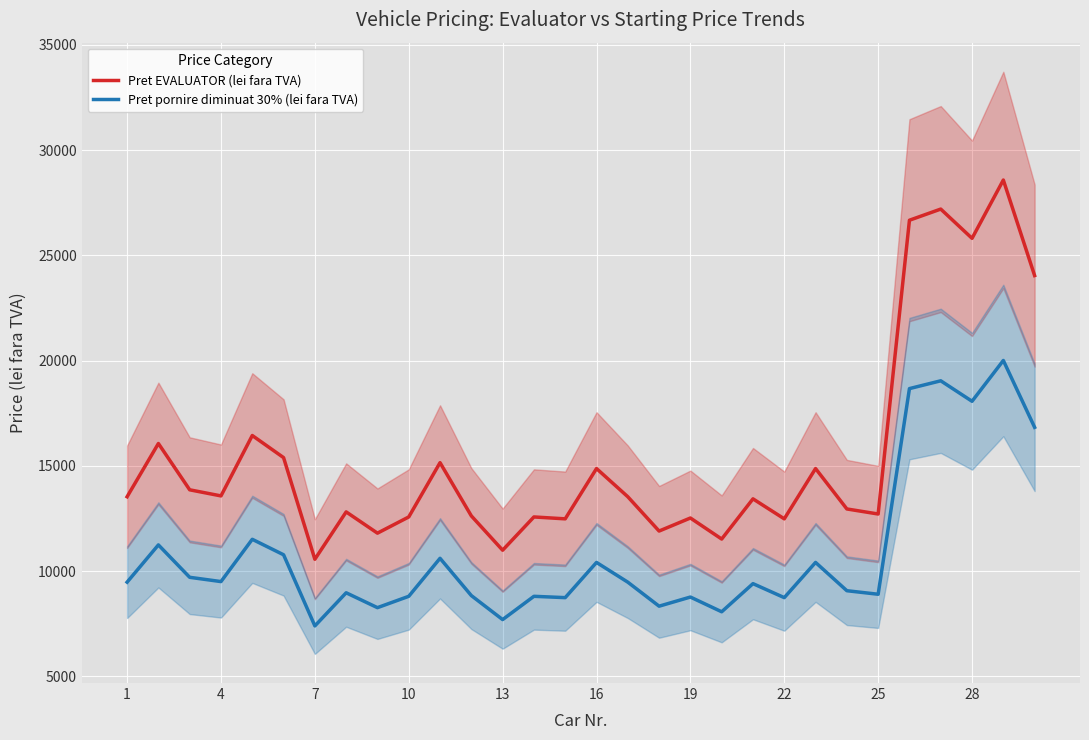

True or false: Pret EVALUATOR (lei fara TVA) and Pret pornire diminuat 30% (lei fara TVA) cross at least once.

False